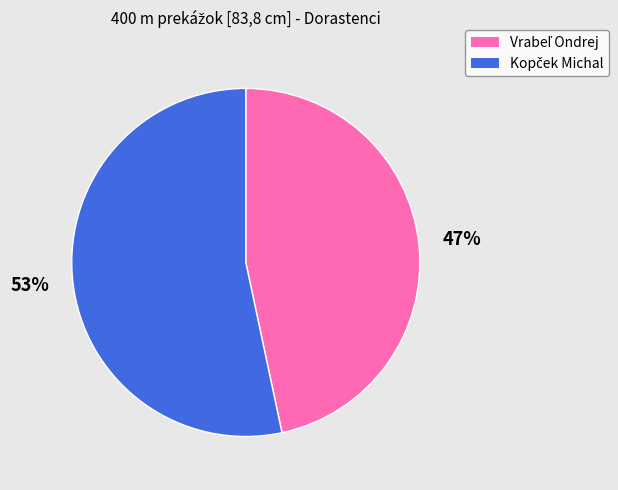

How many segments does this pie chart have?

2